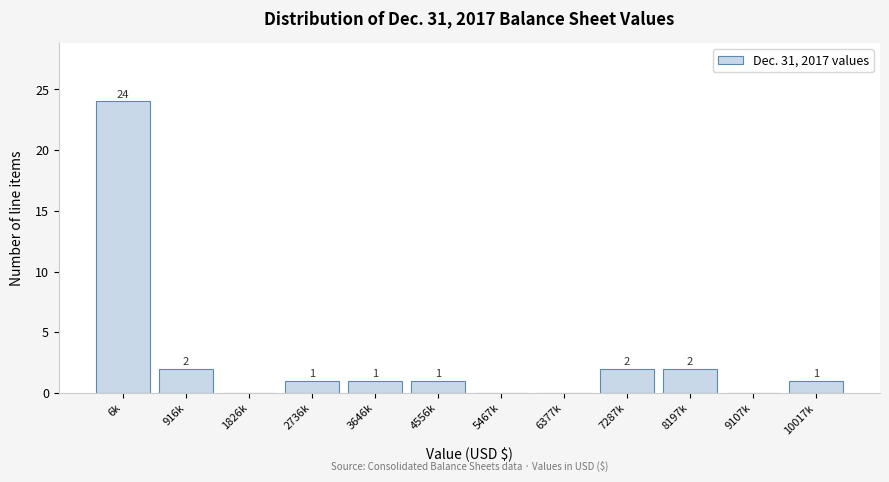

Reading right to left, list all the values displayed in this chart.

10017k=1	9107k=0	8197k=2	7287k=2	6377k=0	5467k=0	4556k=1	3646k=1	2736k=1	1826k=0	916k=2	6k=24